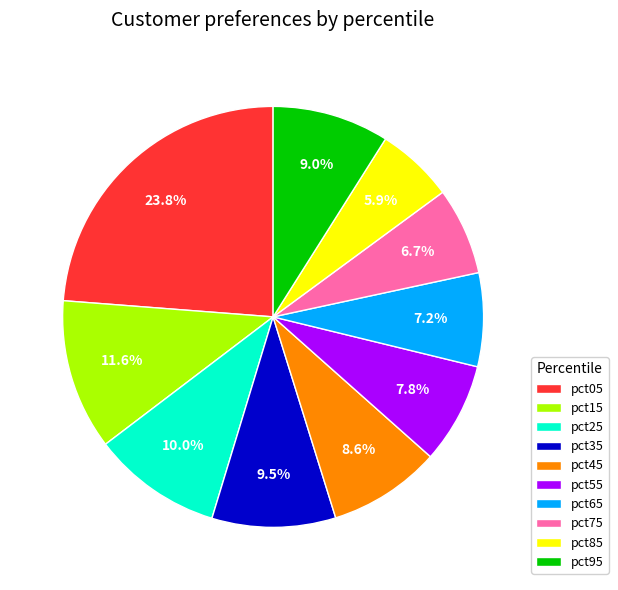

Which category has the biggest portion of the pie?

pct05